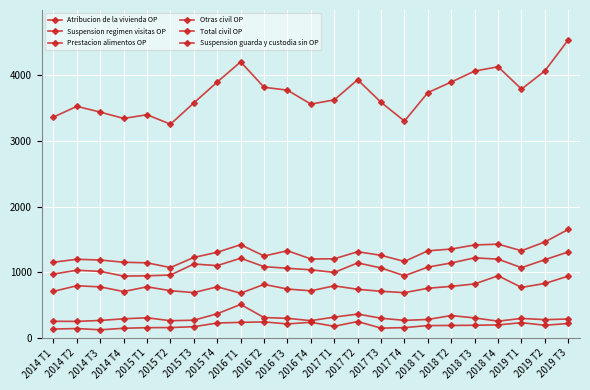

True or false: Atribucion de la vivienda OP and Total civil OP cross at least once.

False